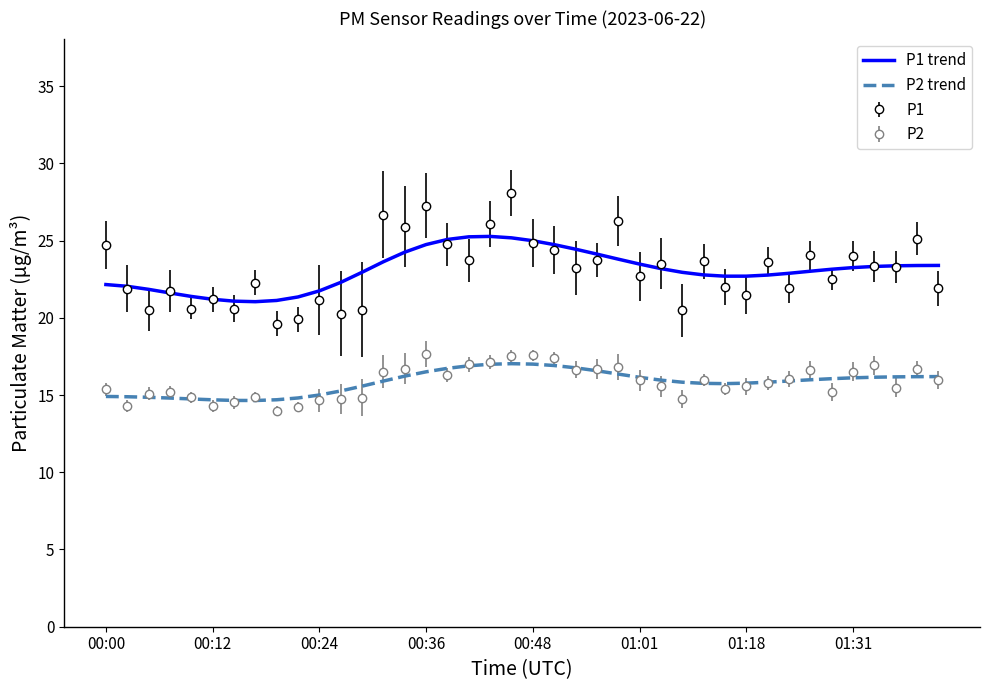

True or false: P1 and P2 intersect in this chart.

False